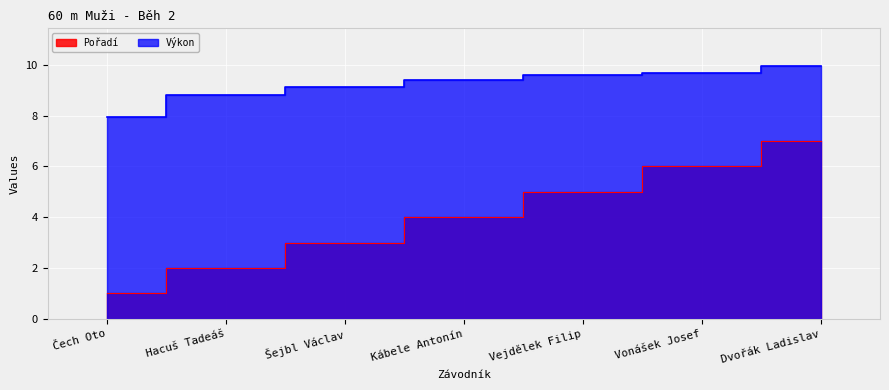

Rank the categories by Výkon value from lowest to highest.

Čech Oto, Hacuš Tadeáš, Šejbl Václav, Kábele Antonín, Vejdělek Filip, Vonášek Josef, Dvořák Ladislav